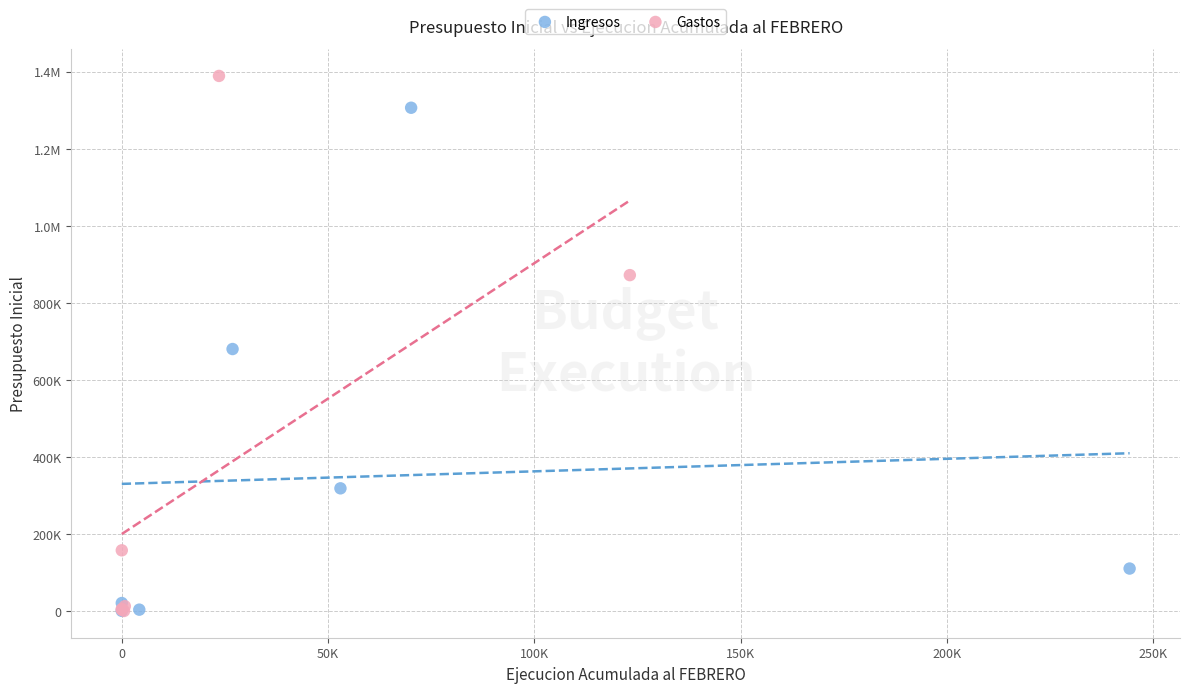

What are all the series names shown in the legend?

Ingresos, Gastos